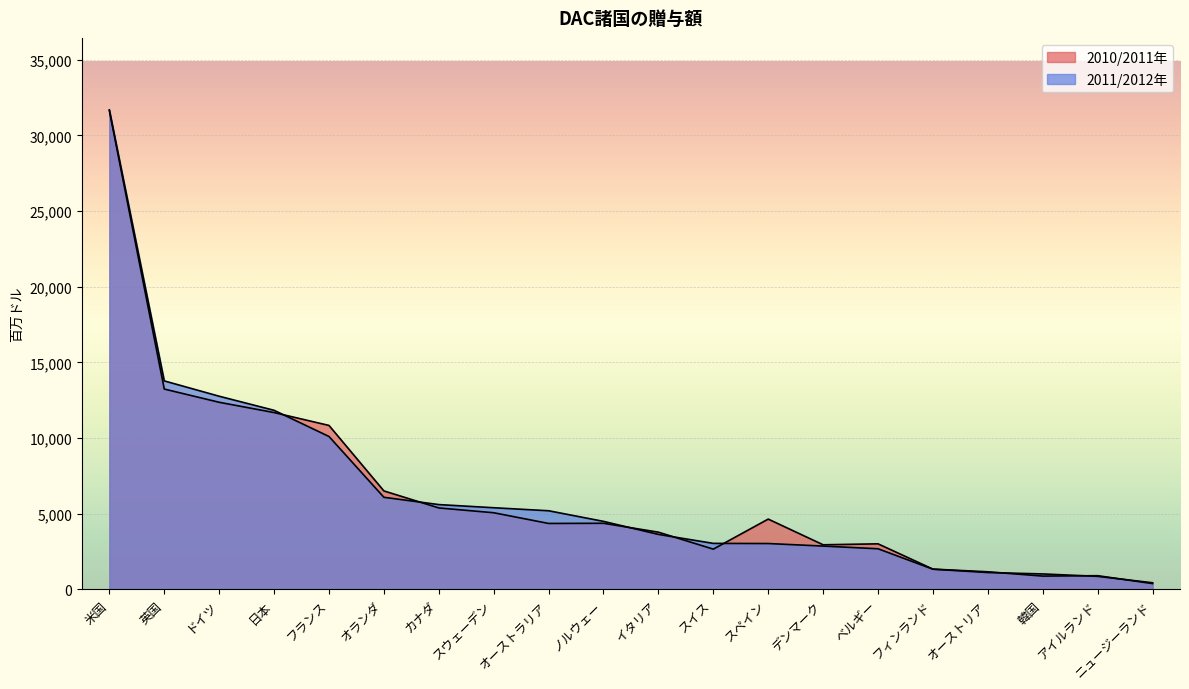

What is the sum of all 2011/2012年 values?

126972